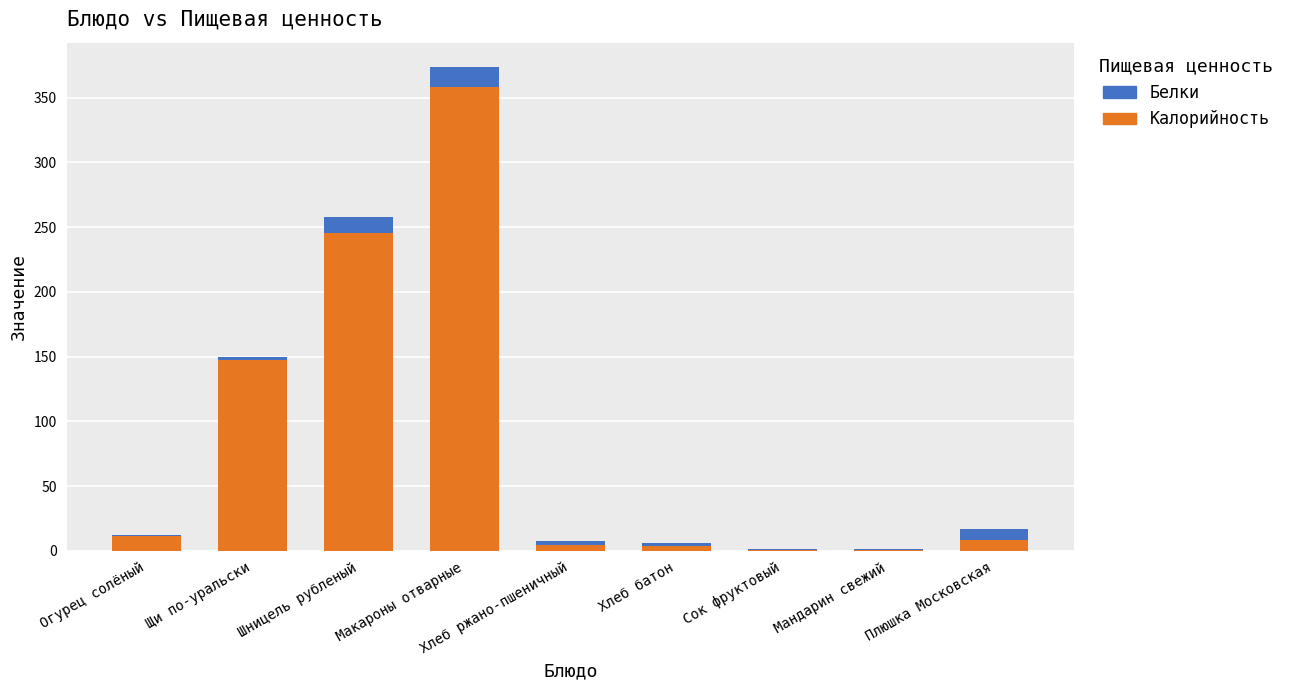

Is it true that Калорийность equals 11.7 at Огурец солёный?

True